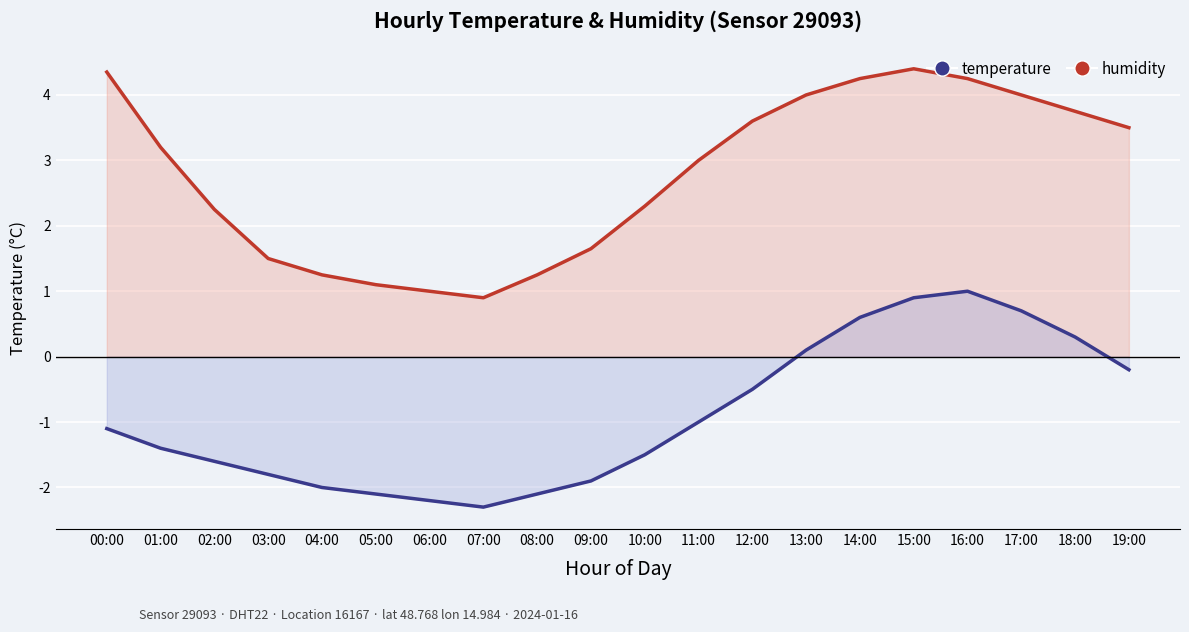

At how many categories does at least one series exceed -2?

20